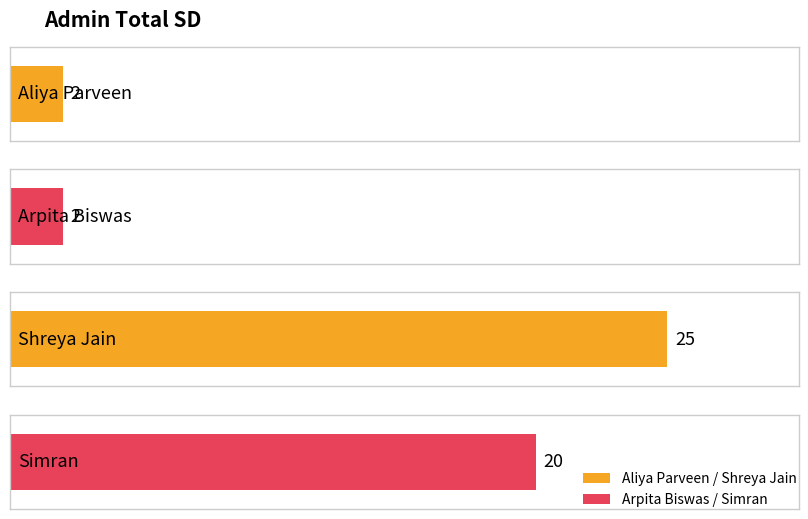

Are the bars horizontal?

Yes